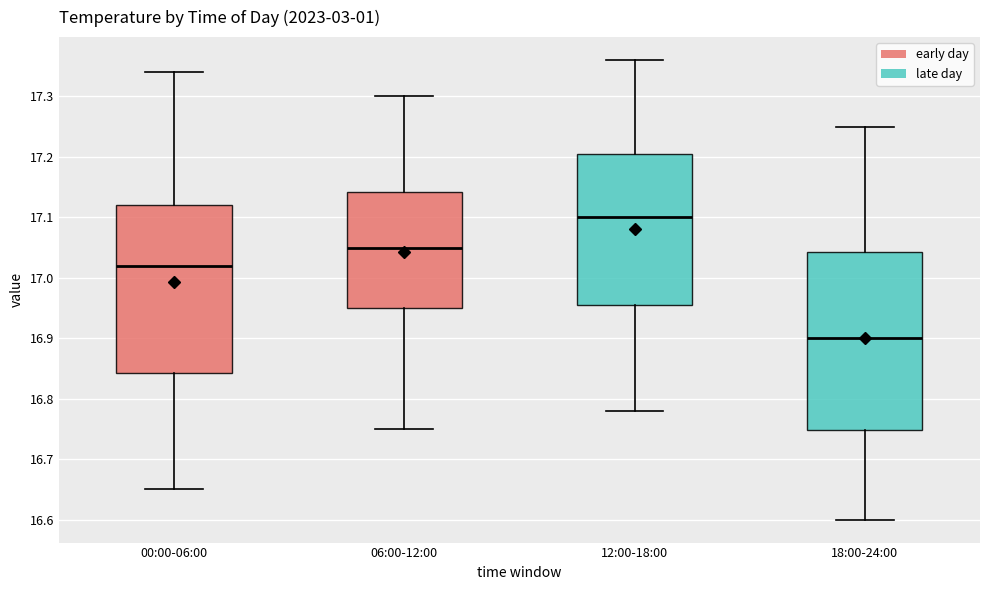

Reading left to right, read every box against the y-axis: the position of its median line, the range the box covers, and the ends of its whiskers. The values are not printed on the chart, so give them approximately, as read against the axis.

00:00-06:00: median 17.02, box 16.84 to 17.12, whiskers 16.65 to 17.34
06:00-12:00: median 17.05, box 16.95 to 17.14, whiskers 16.75 to 17.30
12:00-18:00: median 17.10, box 16.96 to 17.21, whiskers 16.78 to 17.36
18:00-24:00: median 16.90, box 16.75 to 17.04, whiskers 16.60 to 17.25